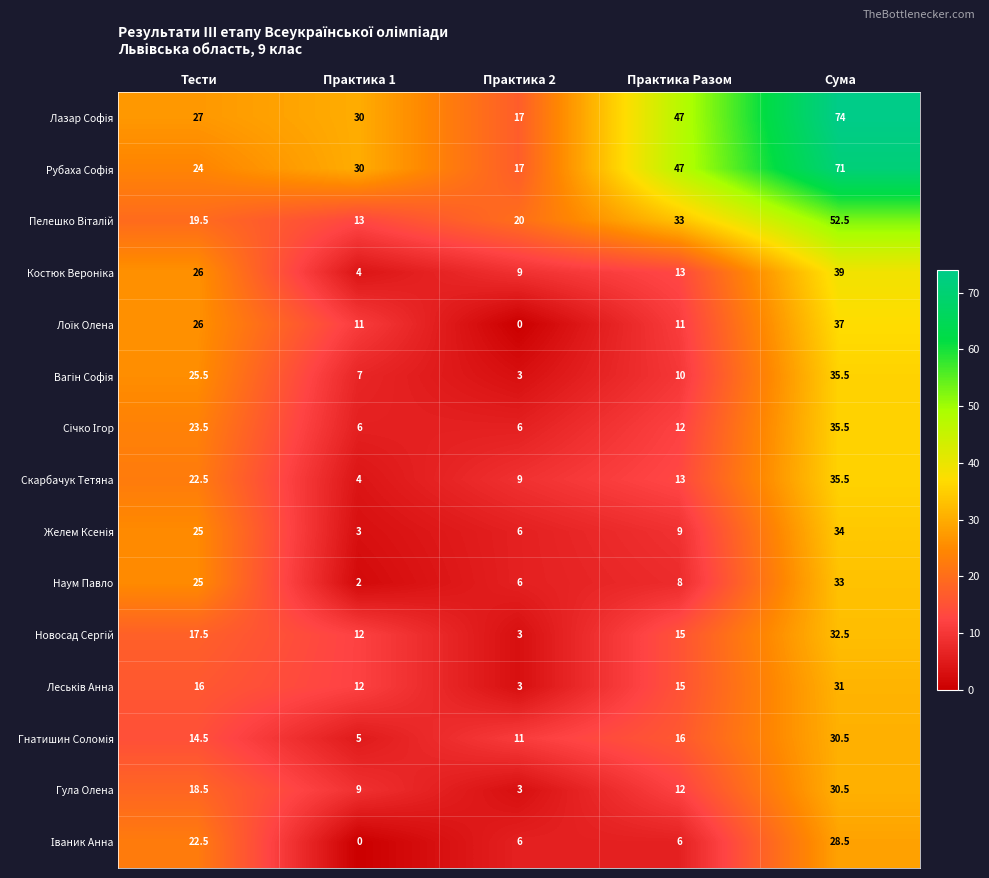

What is the maximum value shown in the chart?

74.0